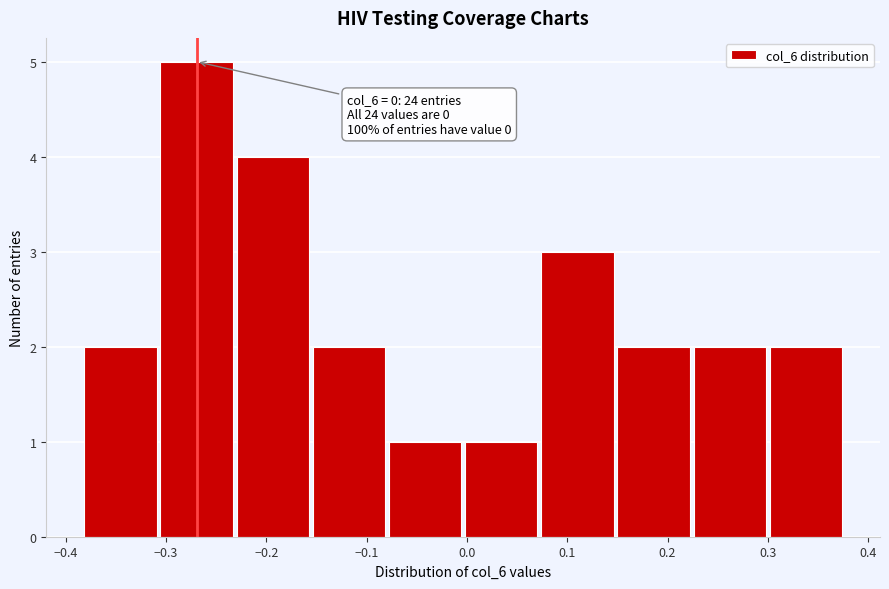

Which range on the x-axis has the tallest bar?

-0.31 to -0.23